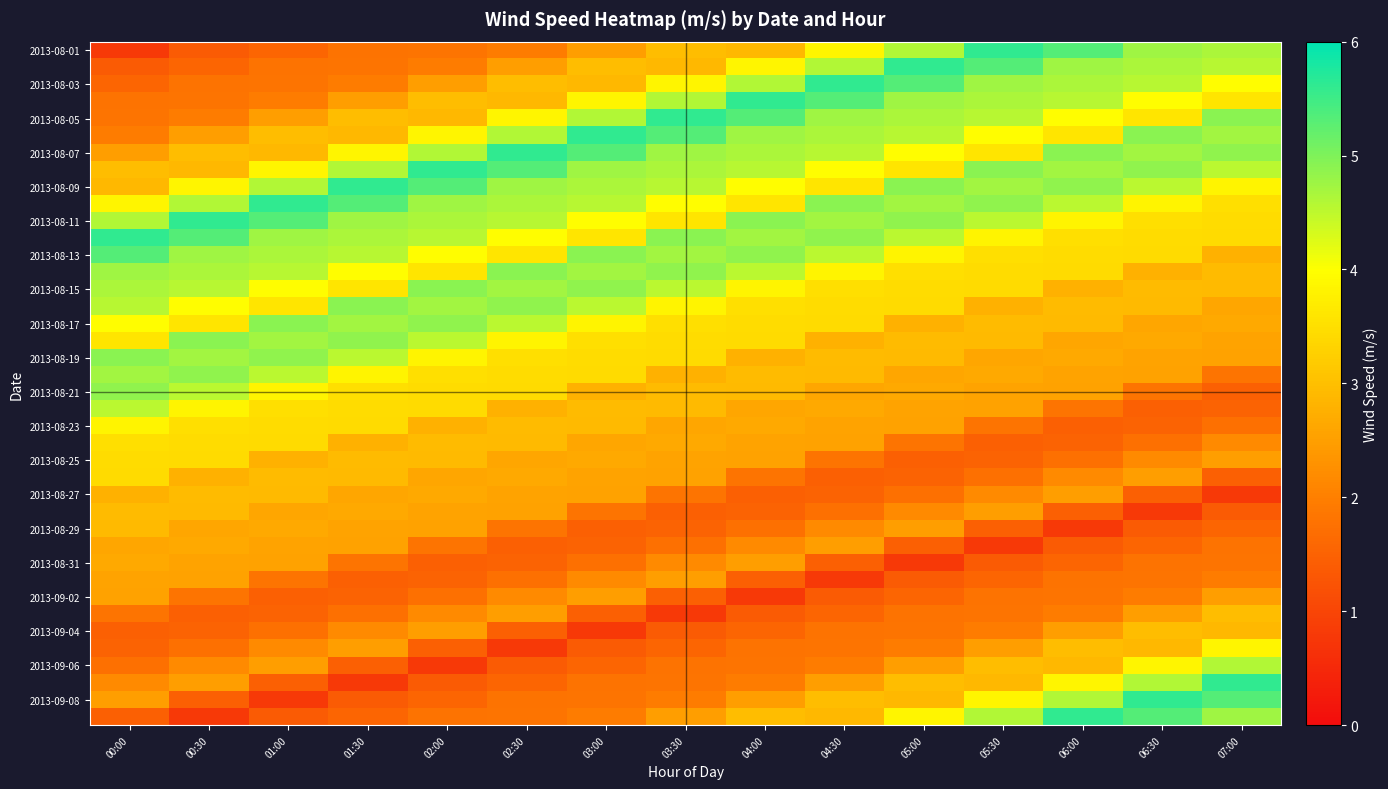

What is the difference between the highest and lowest values at 01:00?

4.8